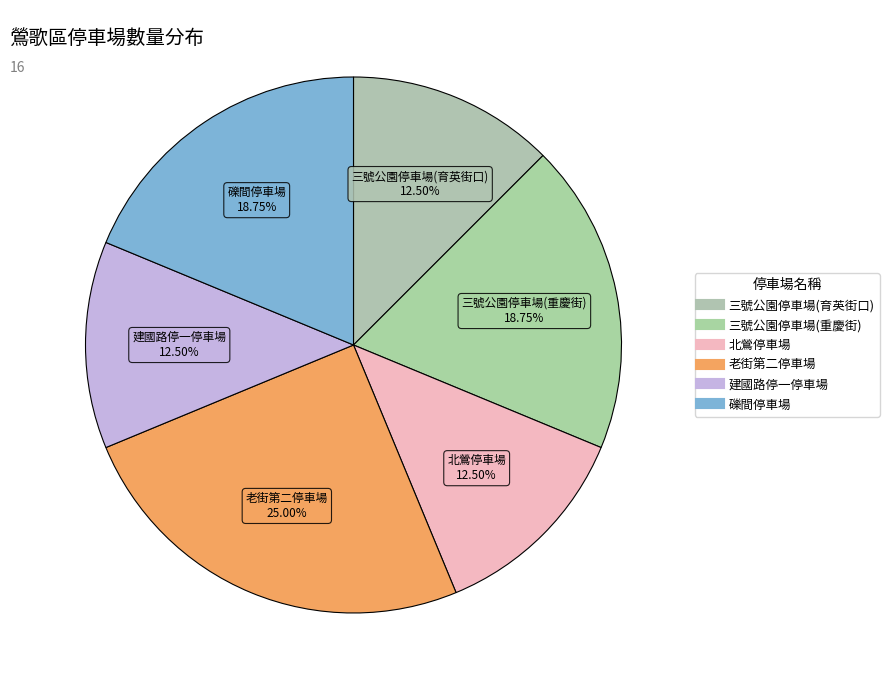

What is the largest slice in the pie chart?

老街第二停車場